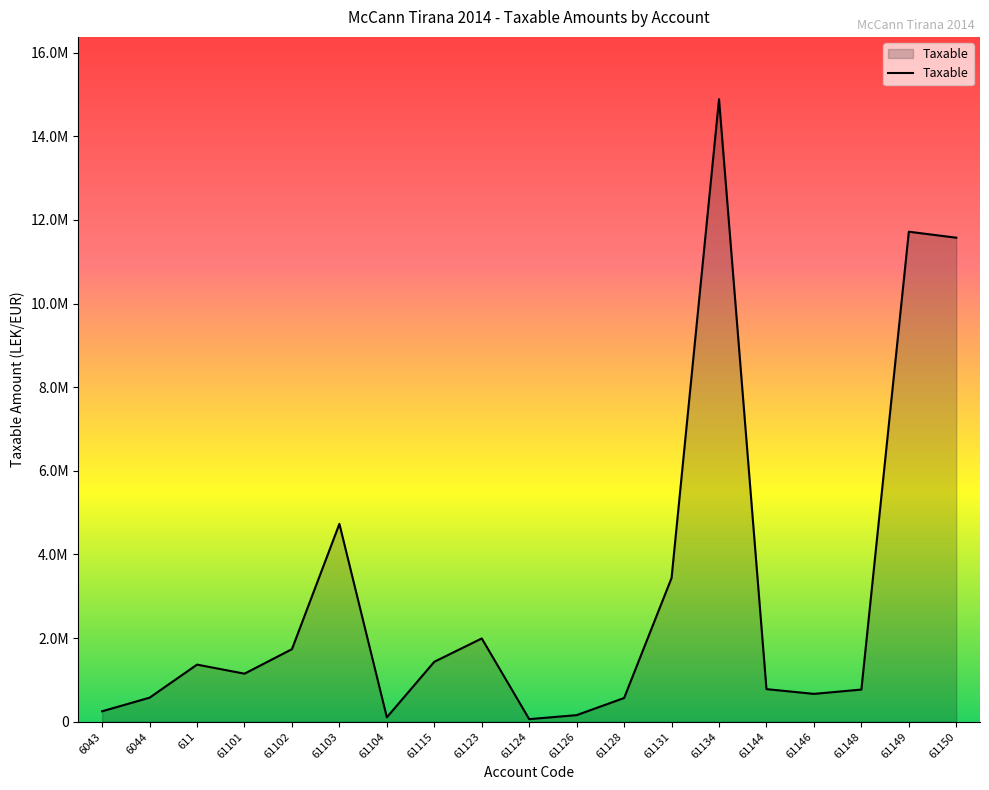

True or false: there are more than 1 points higher than both neighbors.

True